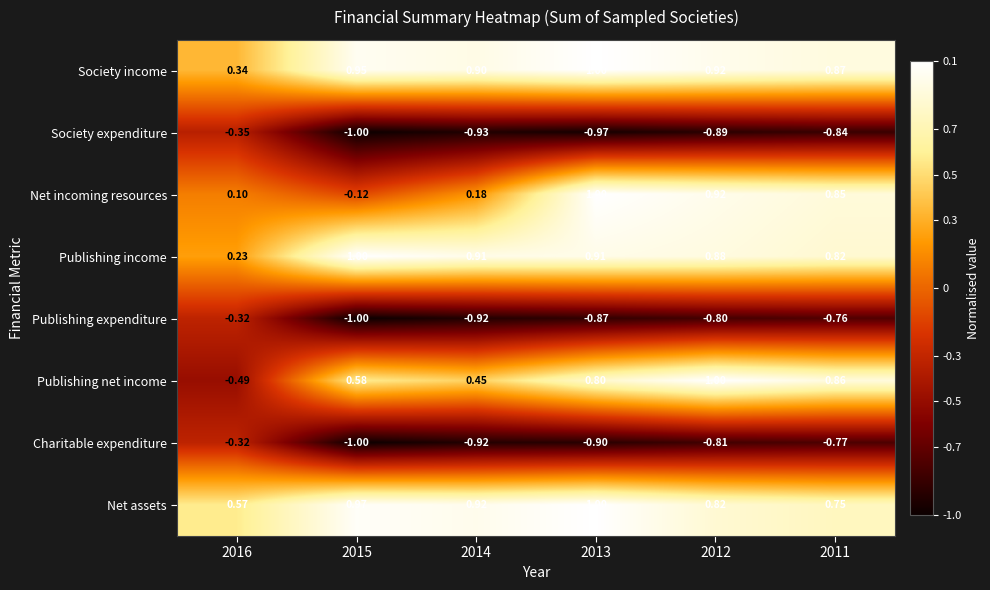

Which series has the largest total across all categories?

Net assets